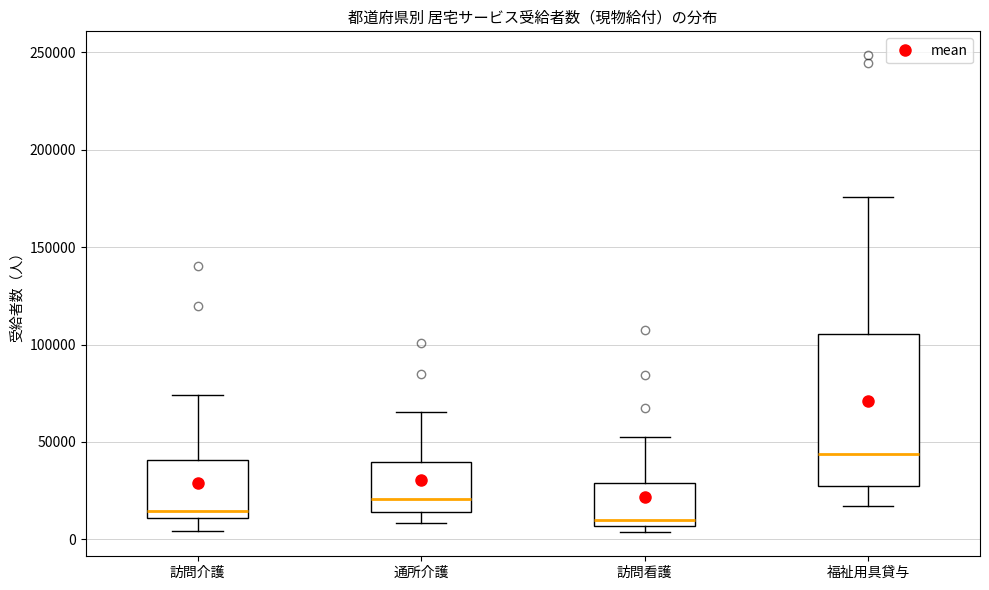

Which box's median line is the highest?

福祉用具貸与